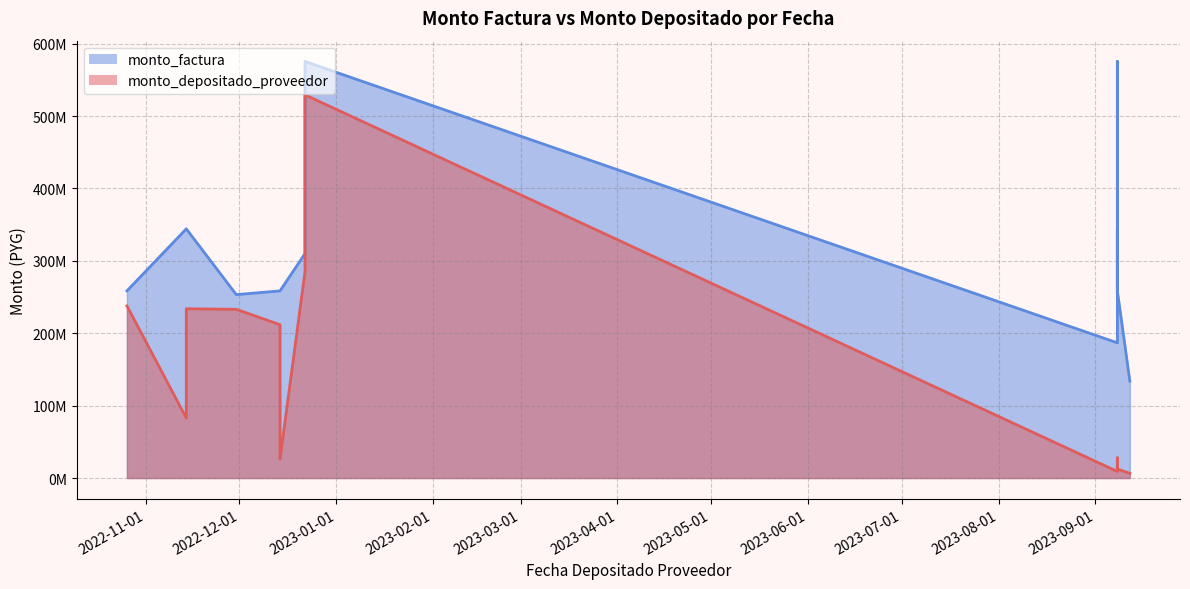

Is it true that monto_depositado_proveedor equals 15851528 at 2023-09-08?

False